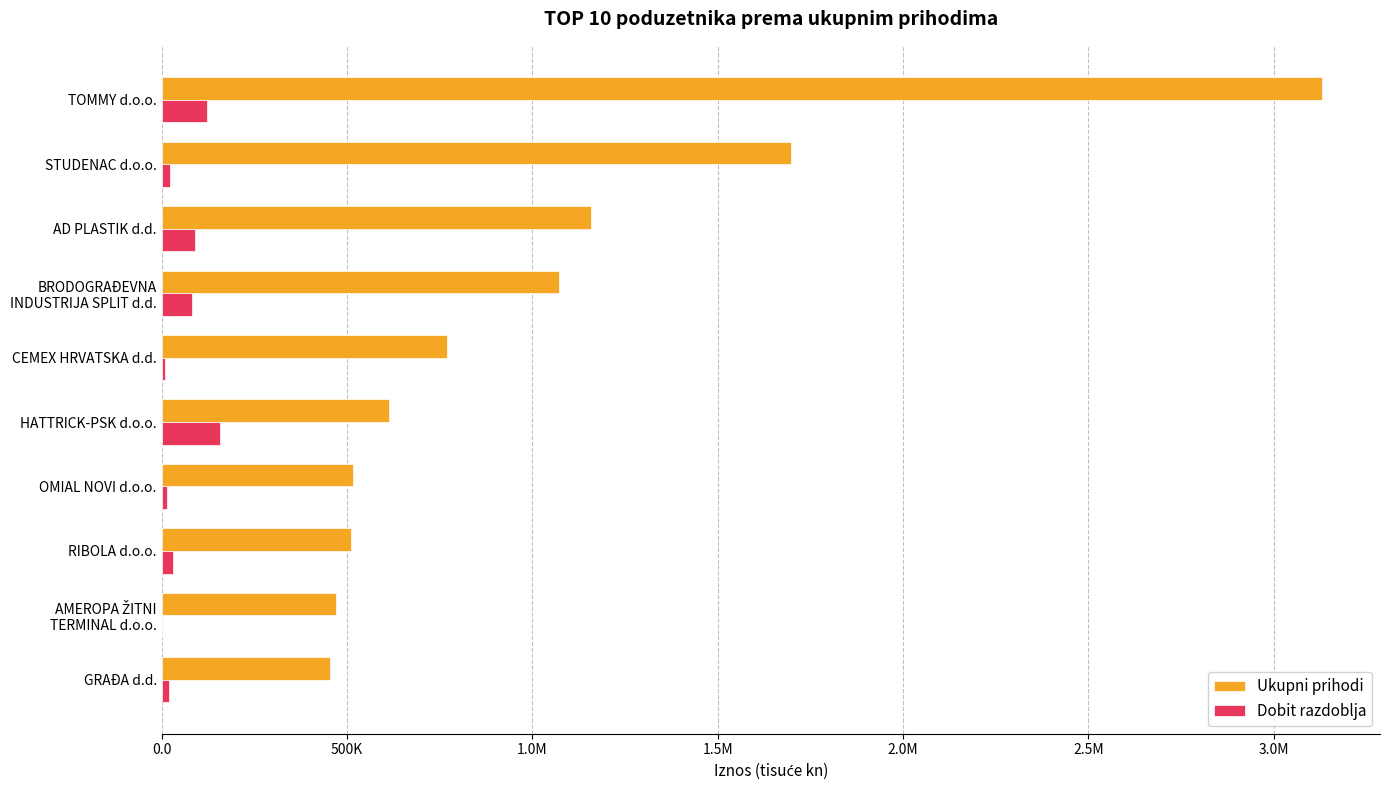

What are all the series names shown in the legend?

Ukupni prihodi, Dobit razdoblja